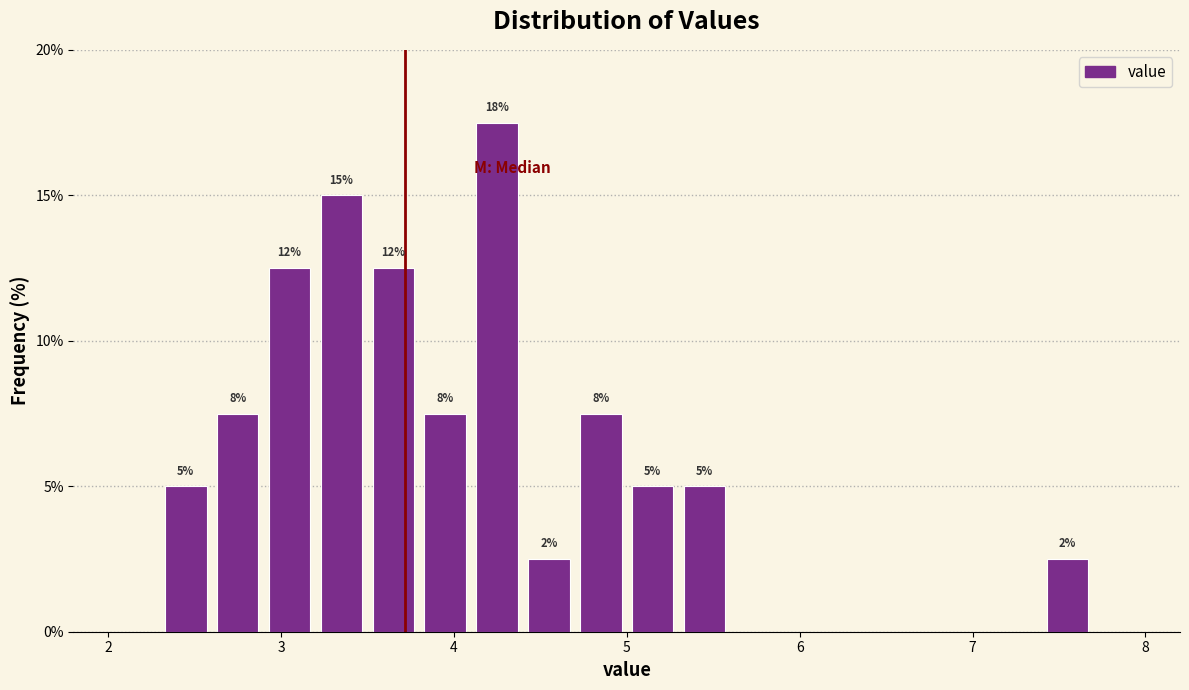

Read against the x-axis, roughly where is the centre of the tallest bar?

4.3